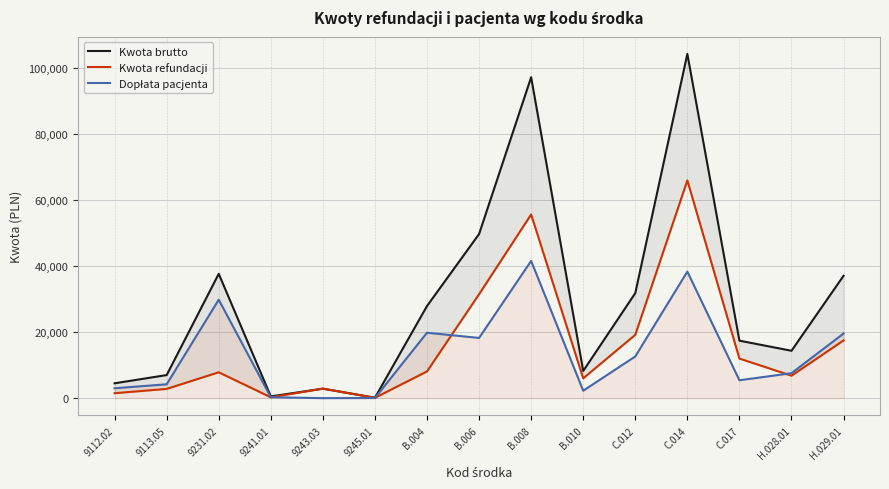

What is the difference between the maximum and second lowest values in the Dopłata pacjenta series?

41559.5